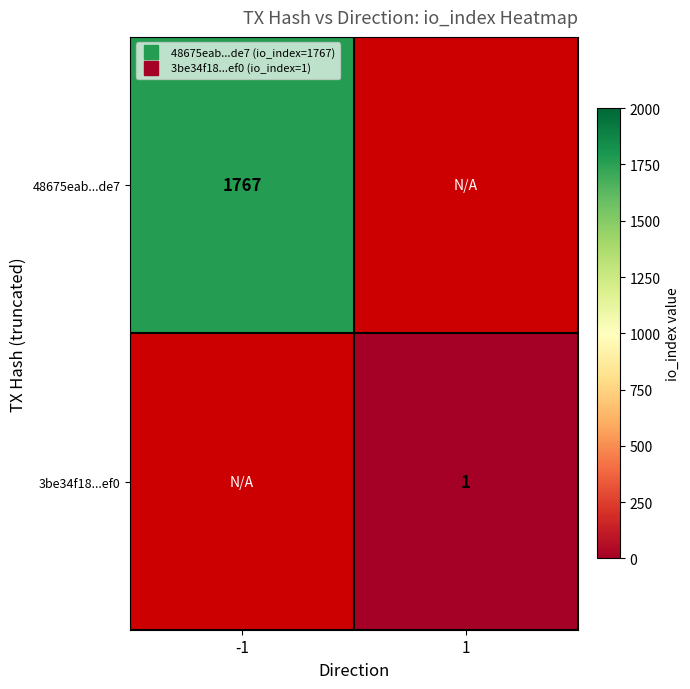

Count the number of data series in this chart.

2